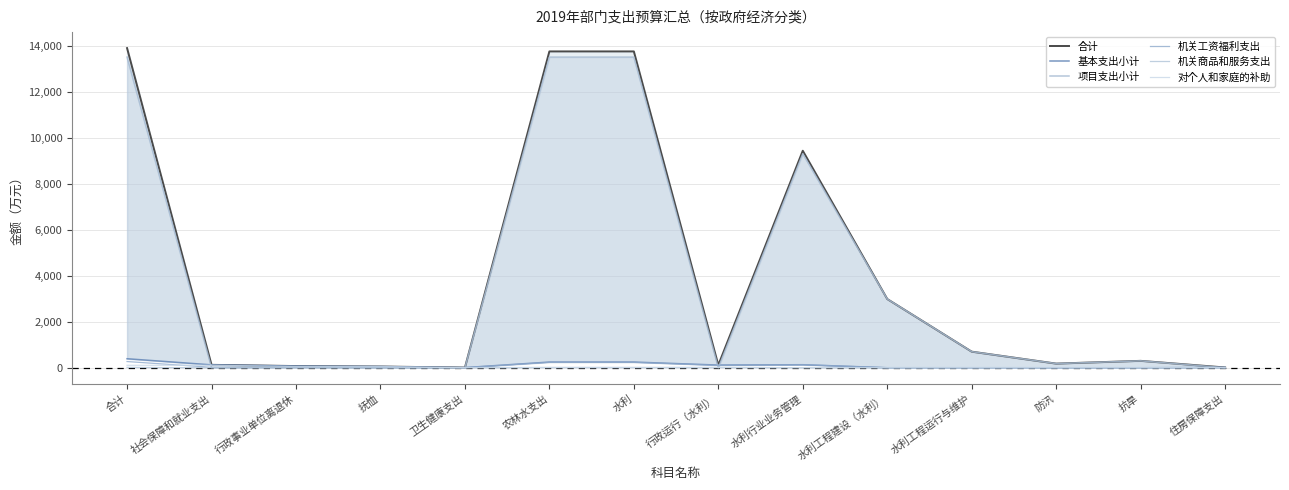

True or false: 对个人和家庭的补助 has more than 0 interior local peaks.

False